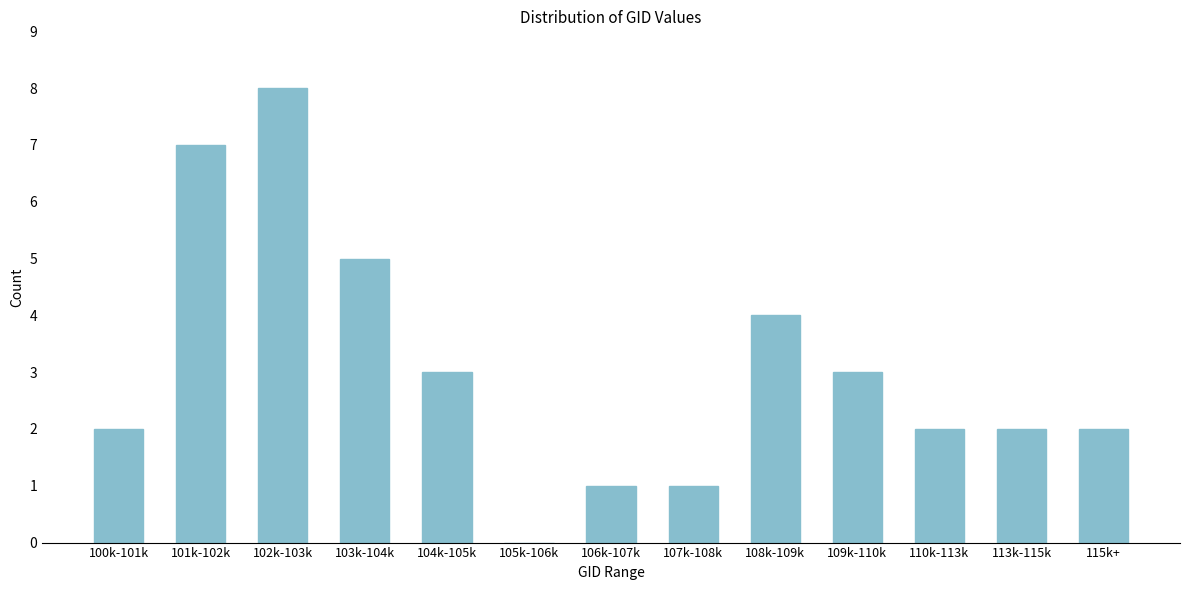

Reading right to left, transcribe all the data shown in this chart.

115k+=2	113k-115k=2	110k-113k=2	109k-110k=3	108k-109k=4	107k-108k=1	106k-107k=1	105k-106k=0	104k-105k=3	103k-104k=5	102k-103k=8	101k-102k=7	100k-101k=2